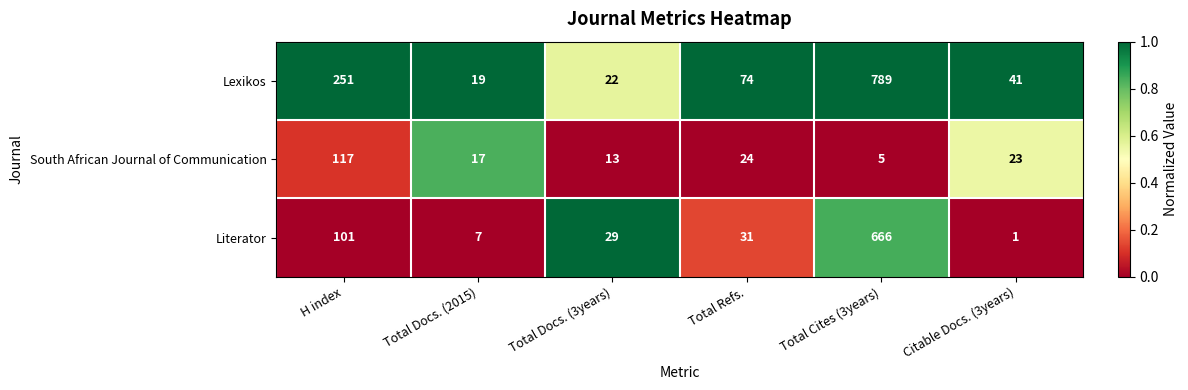

List the series in order of their peak value, highest first.

Lexikos, Literator, South African Journal of Communication